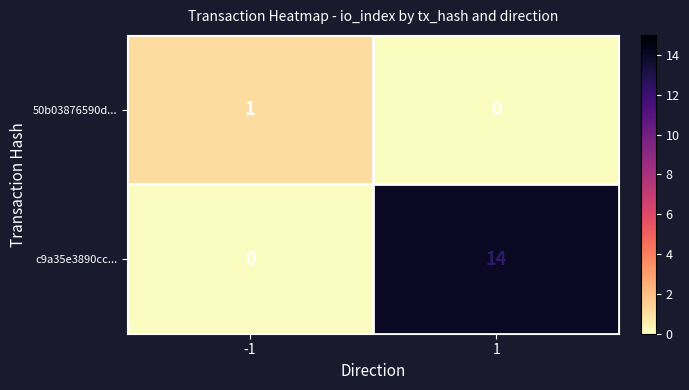

How many distinct data groups are displayed?

2